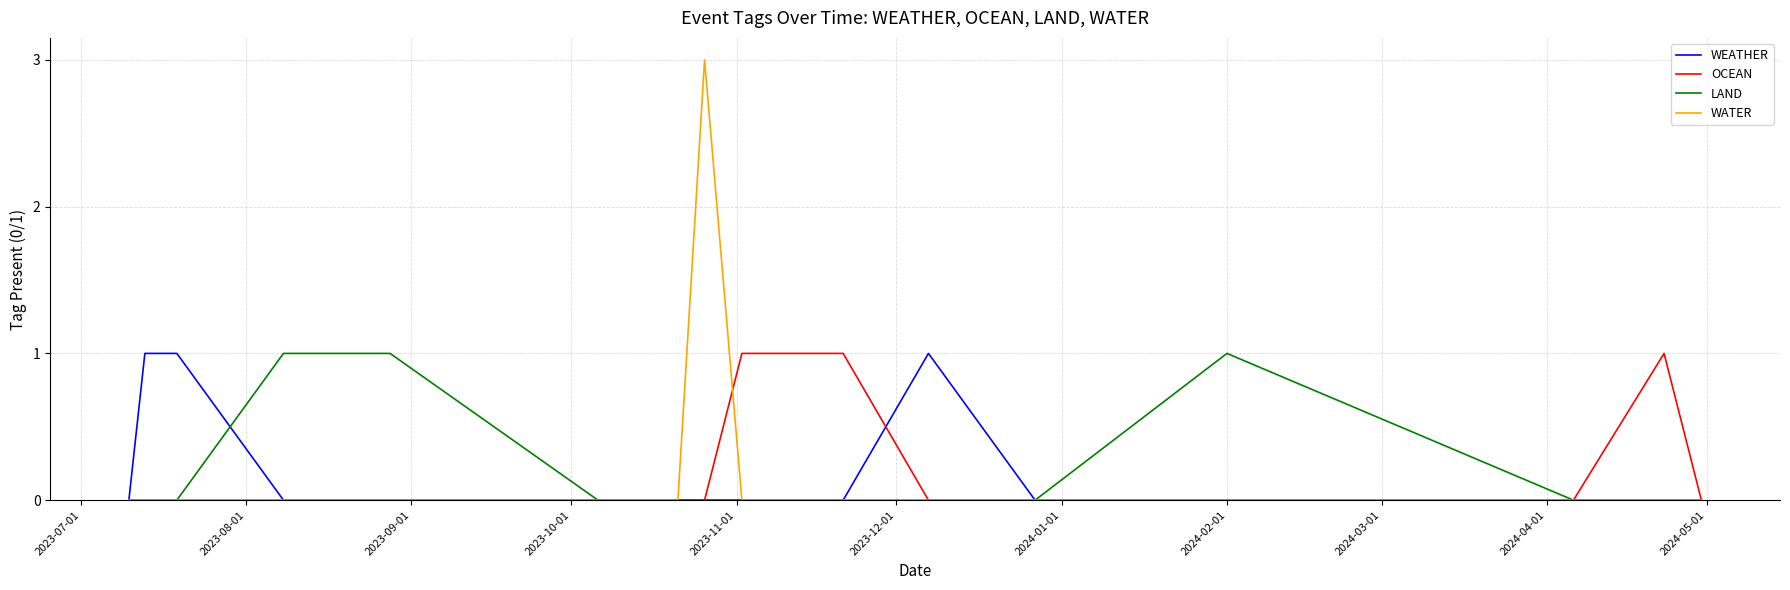

Which series has the widest spread of values?

WATER